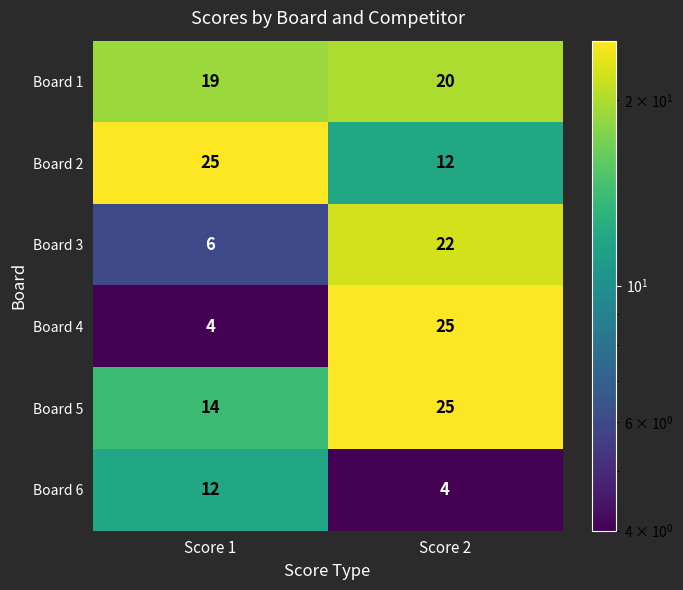

What is the difference between the Board 4 values at Score 2 and Score 1?

21